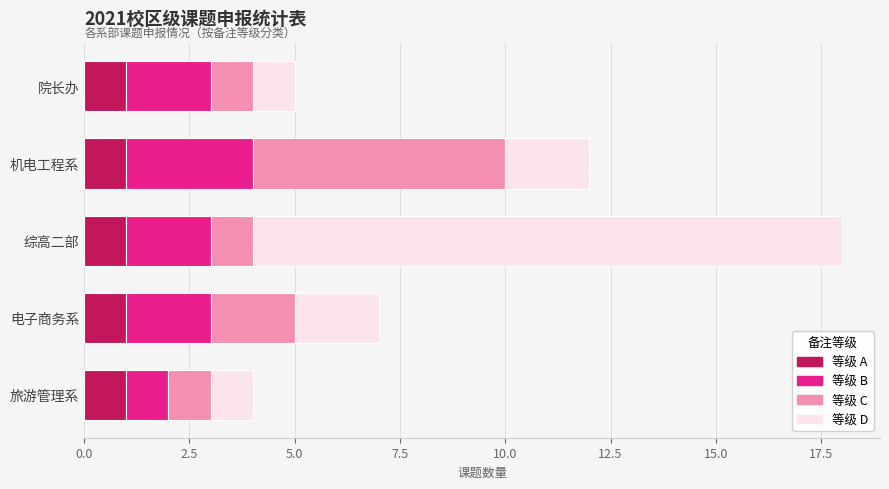

What is the total value across all series at 旅游管理系?

4